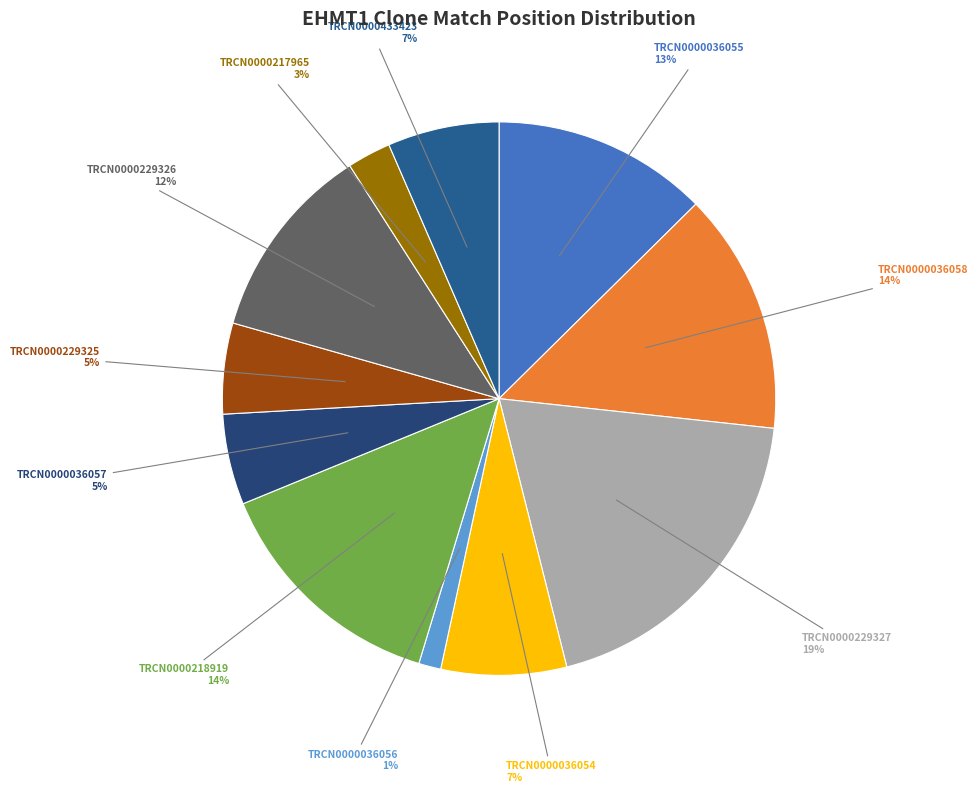

Count the number of slices in the pie.

11